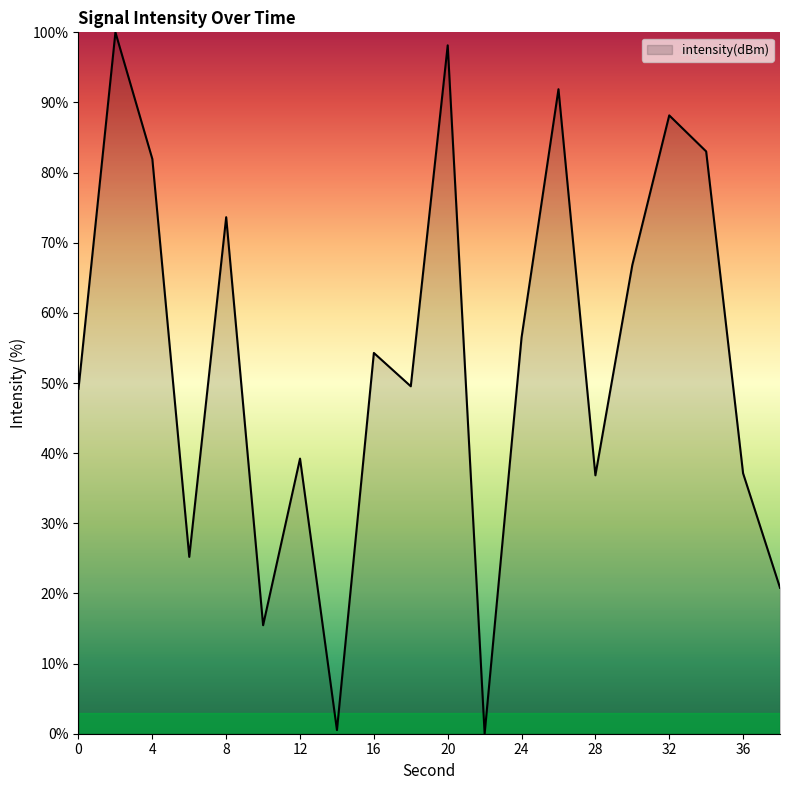

What is the maximum value shown in the chart?

100.0